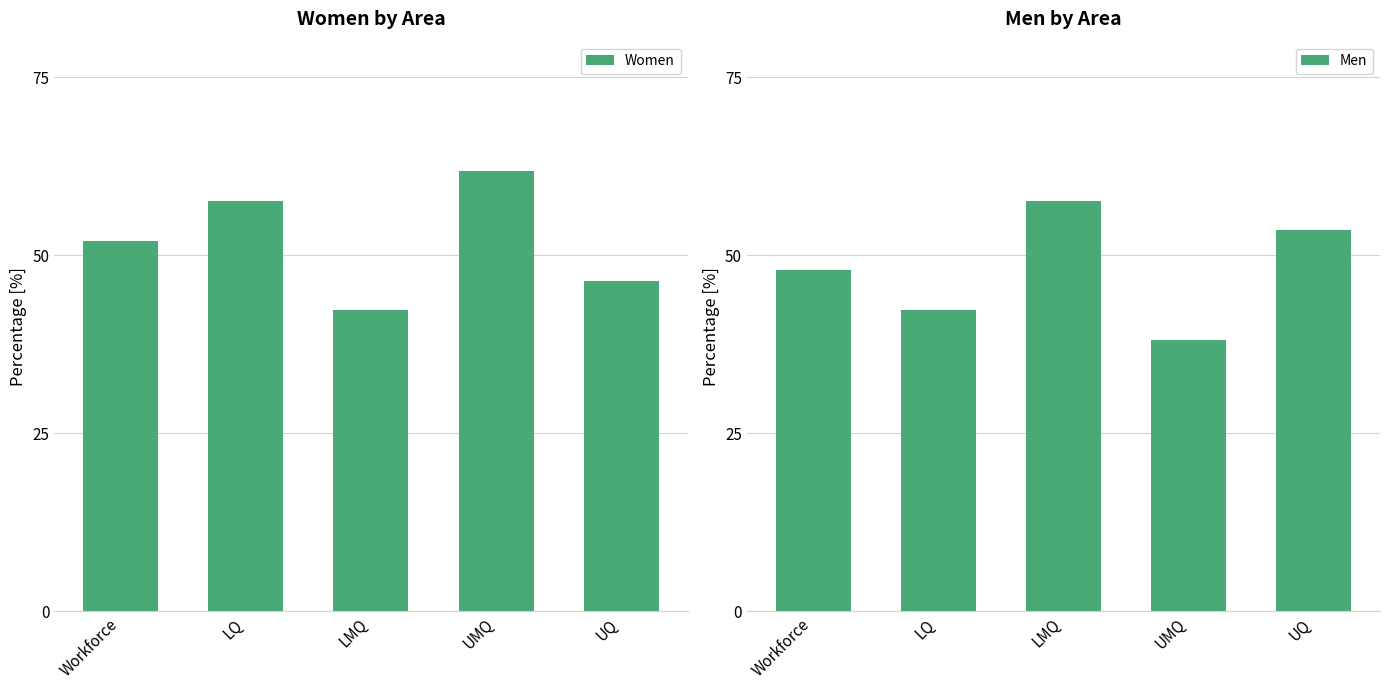

Between LMQ and UMQ, which series saw the biggest shift?

Women